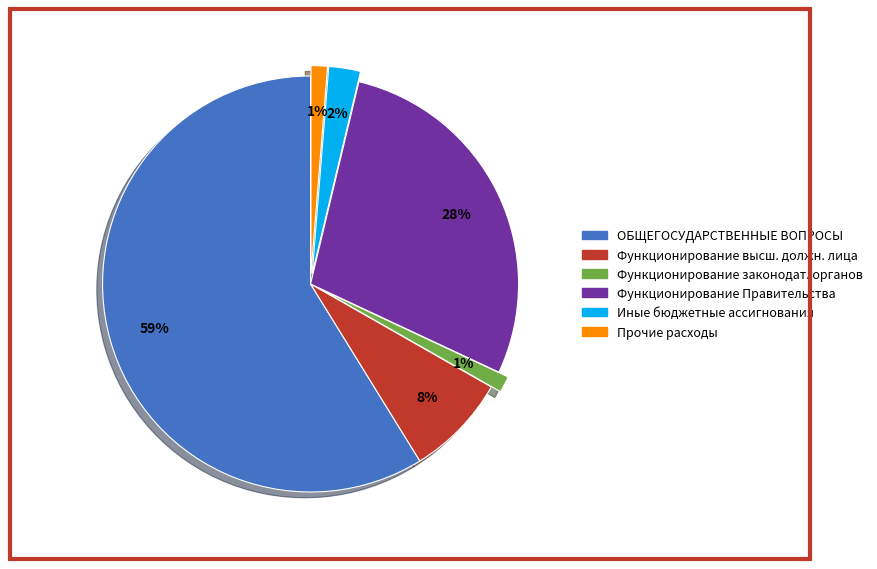

To the nearest percent, what is the average slice percentage?

17%